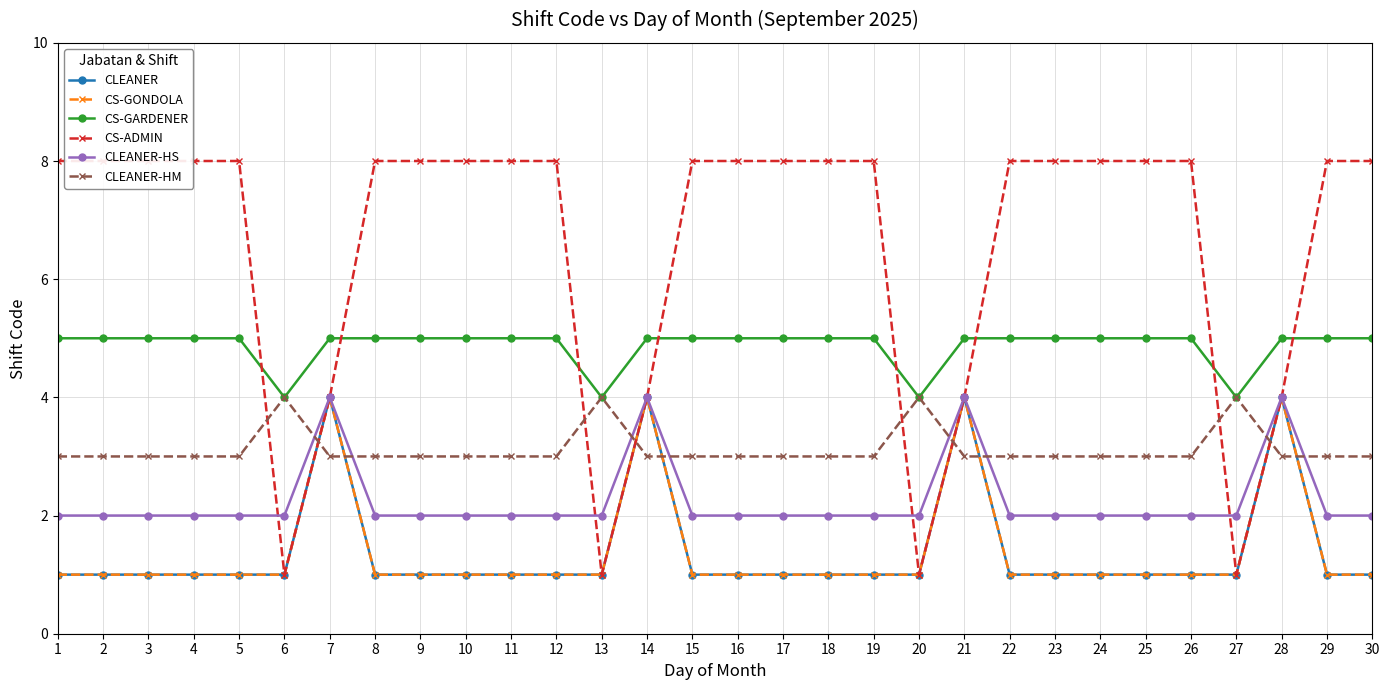

How many values in the CS-GARDENER series are below 5?

4